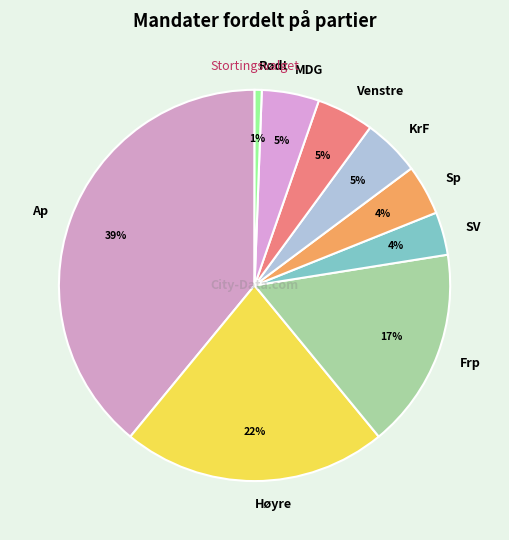

Is the sum of KrF and Venstre greater than half?

No